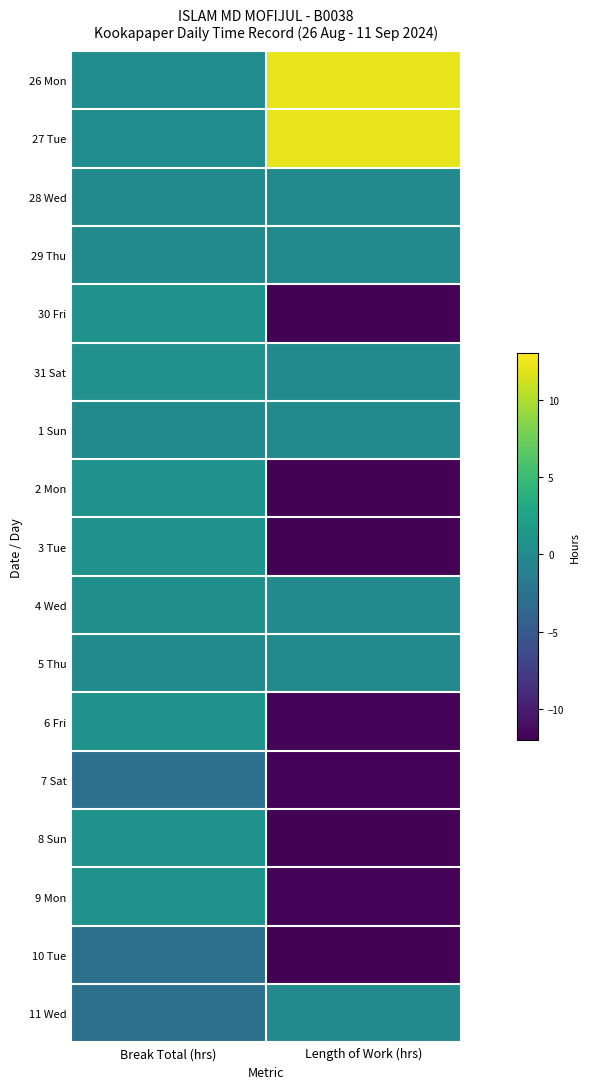

Rank the series by their maximum value, from lowest to highest.

7 Sat, 10 Tue, 28 Wed, 29 Thu, 1 Sun, 5 Thu, 11 Wed, 4 Wed, 31 Sat, 30 Fri, 3 Tue, 8 Sun, 2 Mon, 6 Fri, 9 Mon, 27 Tue, 26 Mon